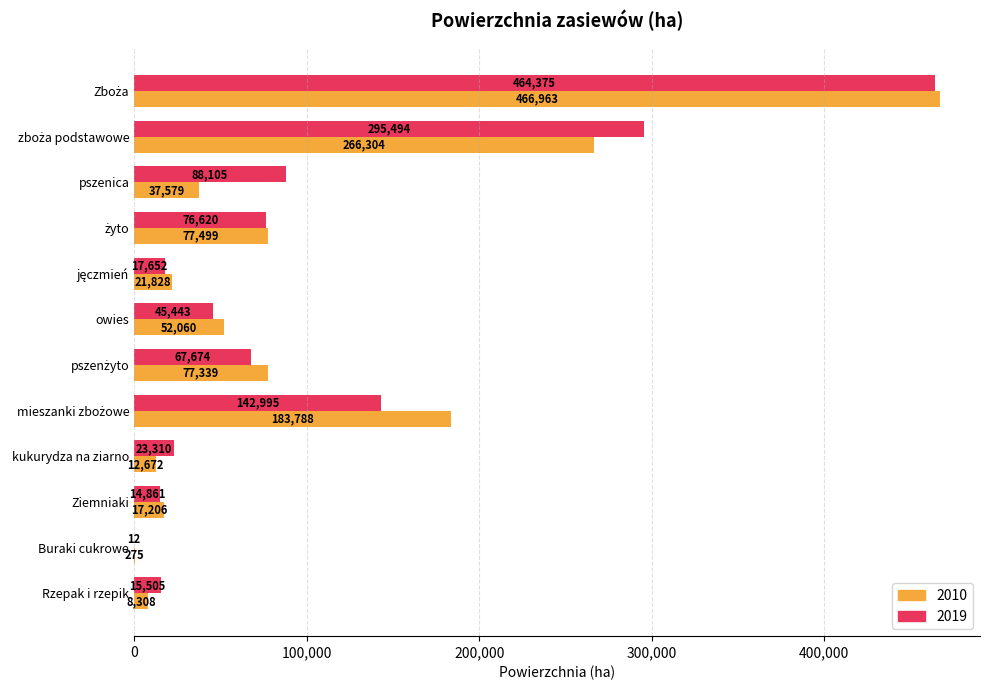

How many data points does each series have?

12